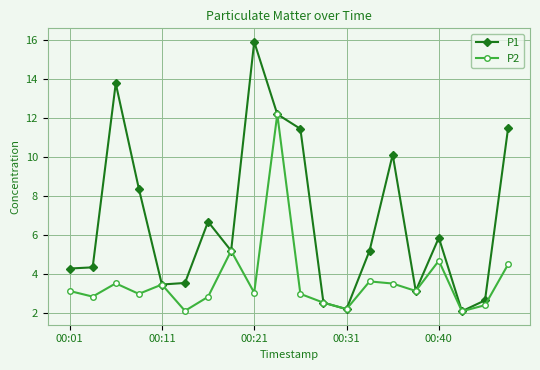

What is the maximum value shown in the chart?

15.9